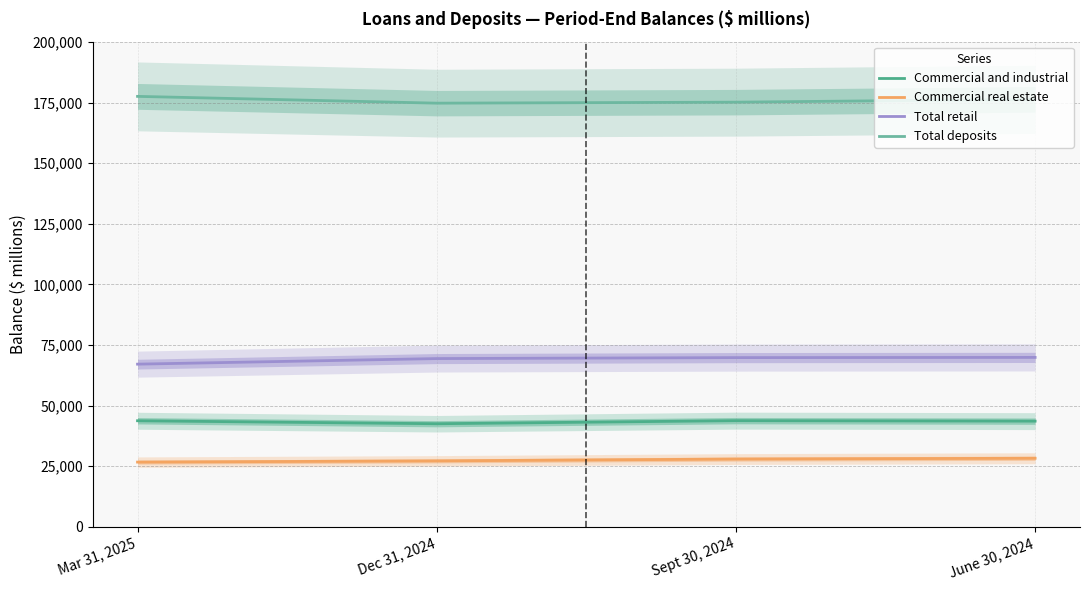

What is the difference between the highest and lowest values at Dec 31, 2024?

147551